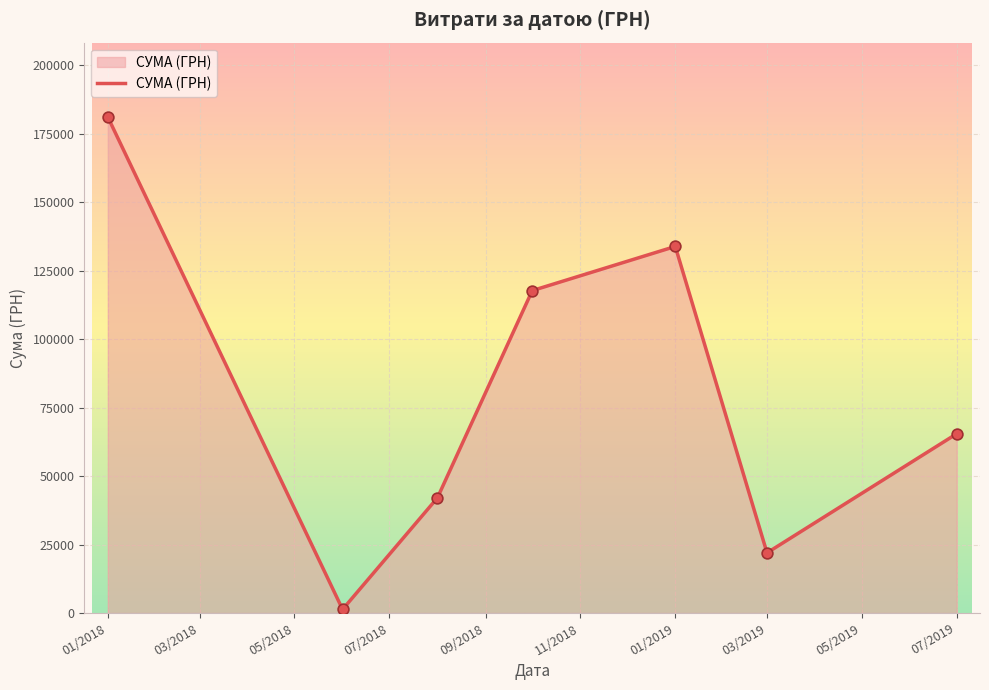

How many interior local valleys (lower than both neighbors) does the data have?

2